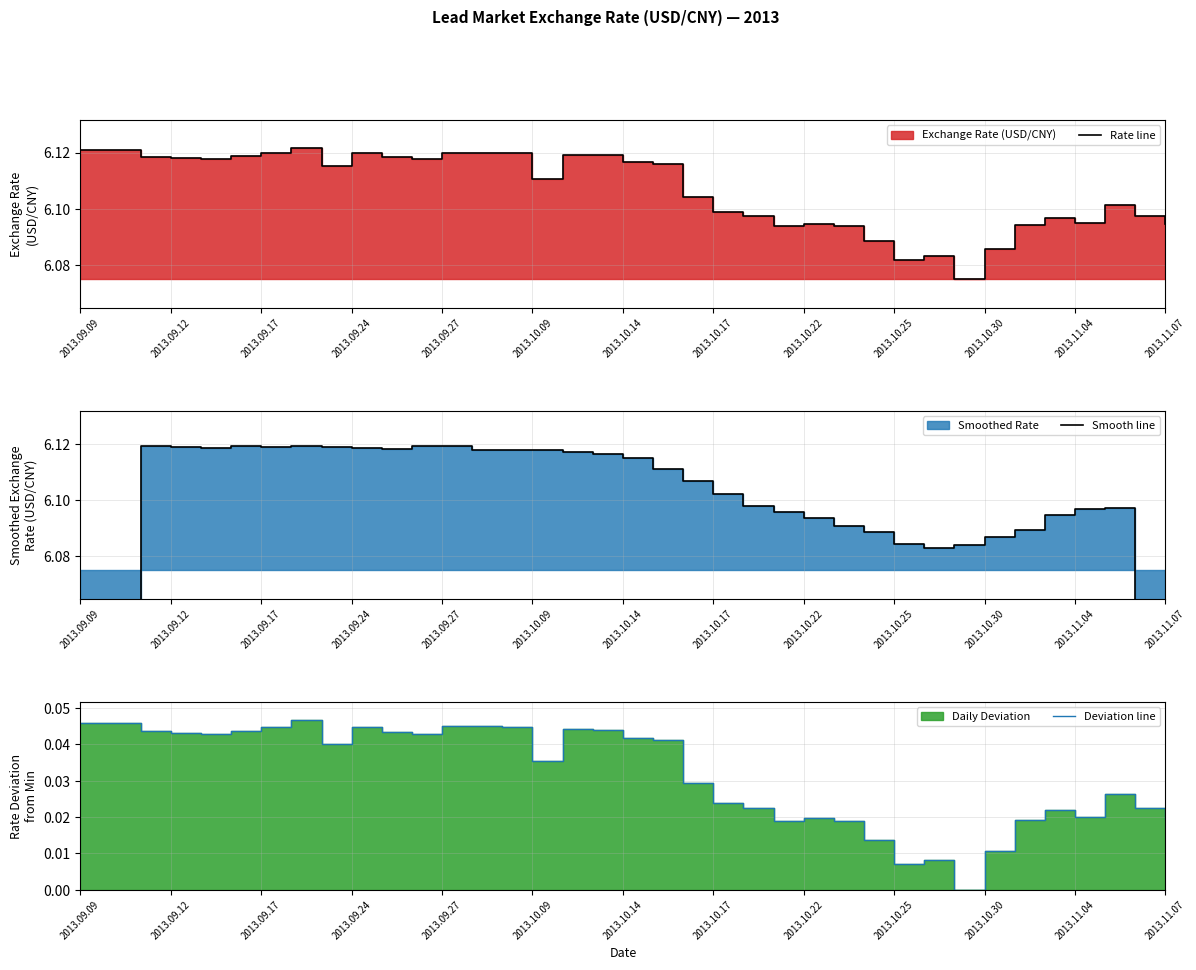

Does the chart display data point markers on the line(s)?

No